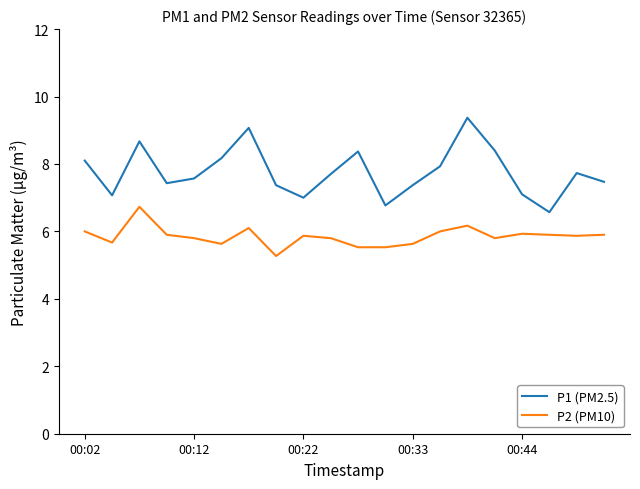

What is the smallest value displayed?

5.3